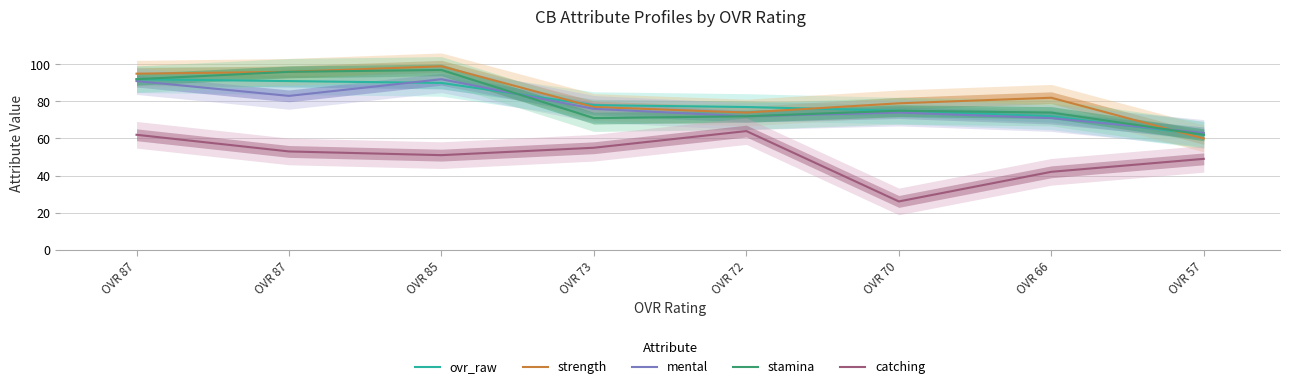

What is the difference between the maximum and minimum values in the strength series?

39